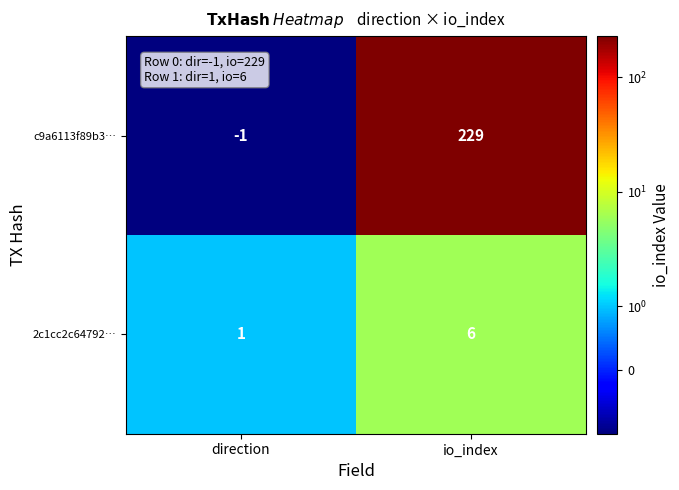

Rank the series by their average value, from lowest to highest.

2c1cc2c64792…, c9a6113f89b3…